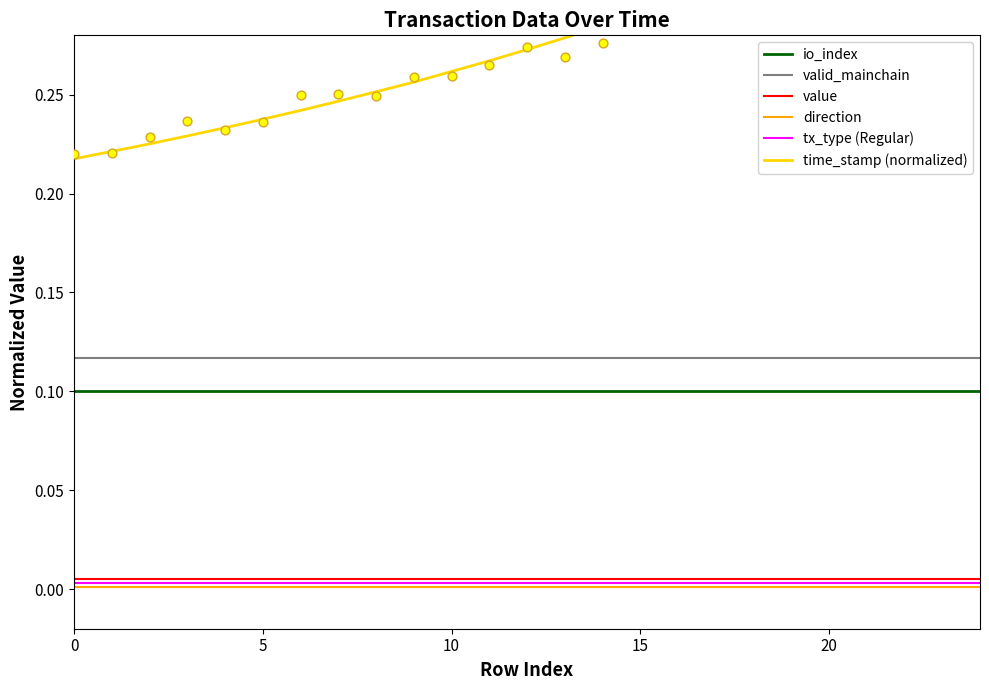

What are all the series names shown in the legend?

io_index, valid_mainchain, value, direction, tx_type (Regular), time_stamp (normalized)